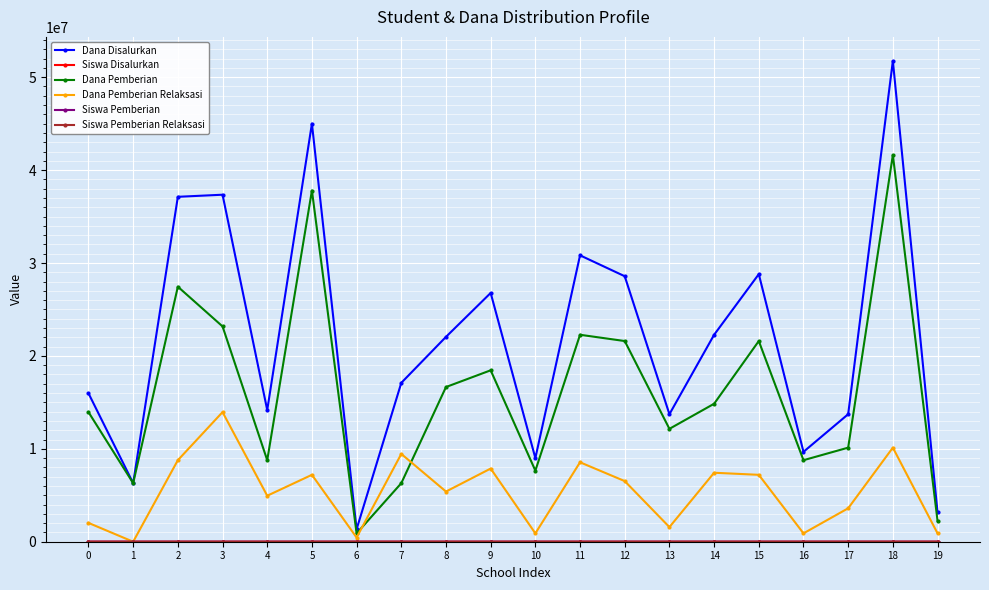

At which category does Dana Pemberian Relaksasi reach its first local peak?

3